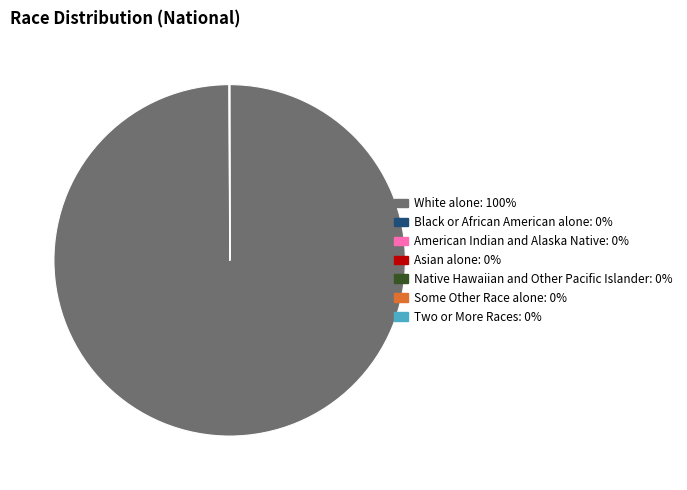

Is there any slice that represents more than half of the pie?

Yes